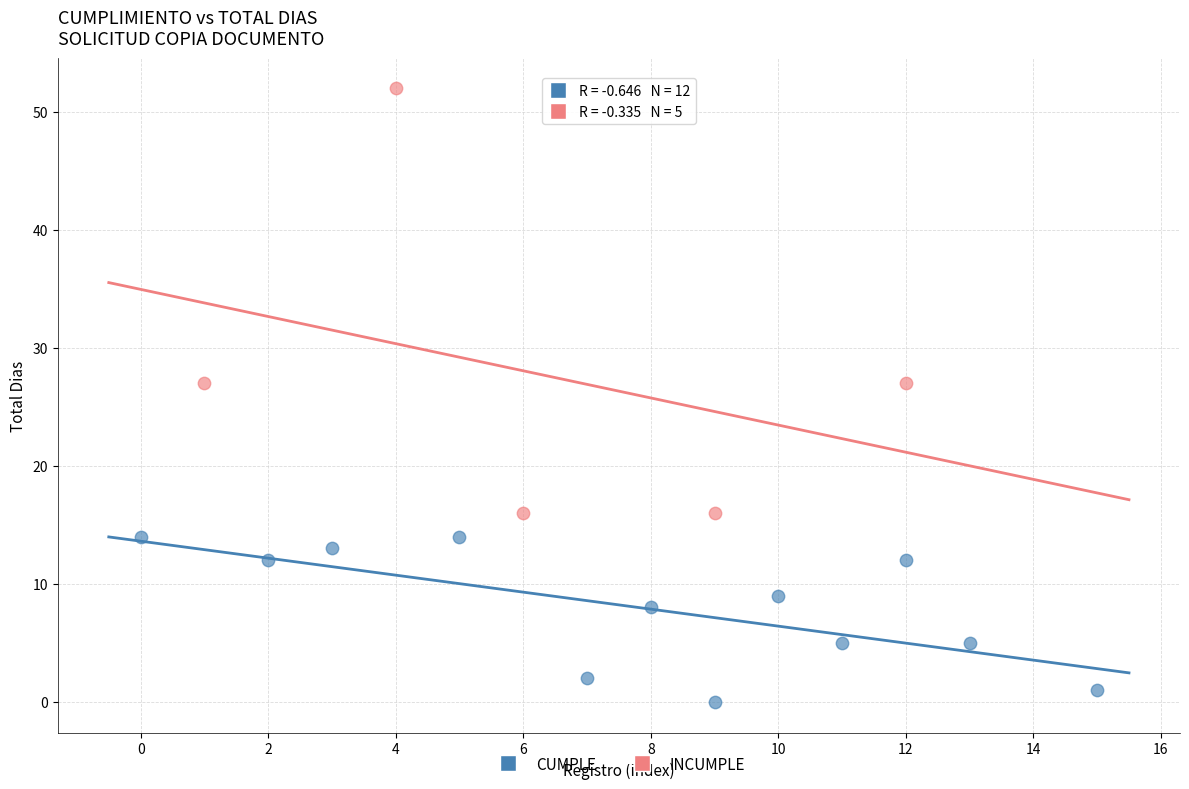

Which series contains the lowest Y value?

CUMPLE